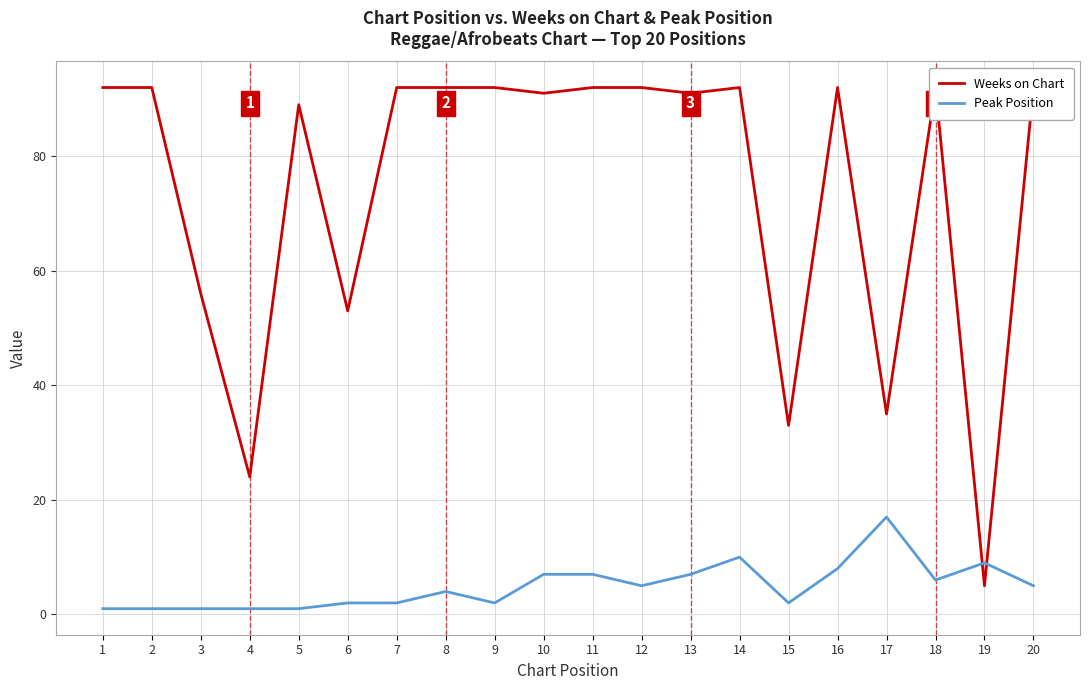

The value of Weeks on Chart at 3 is 56. True or false?

True